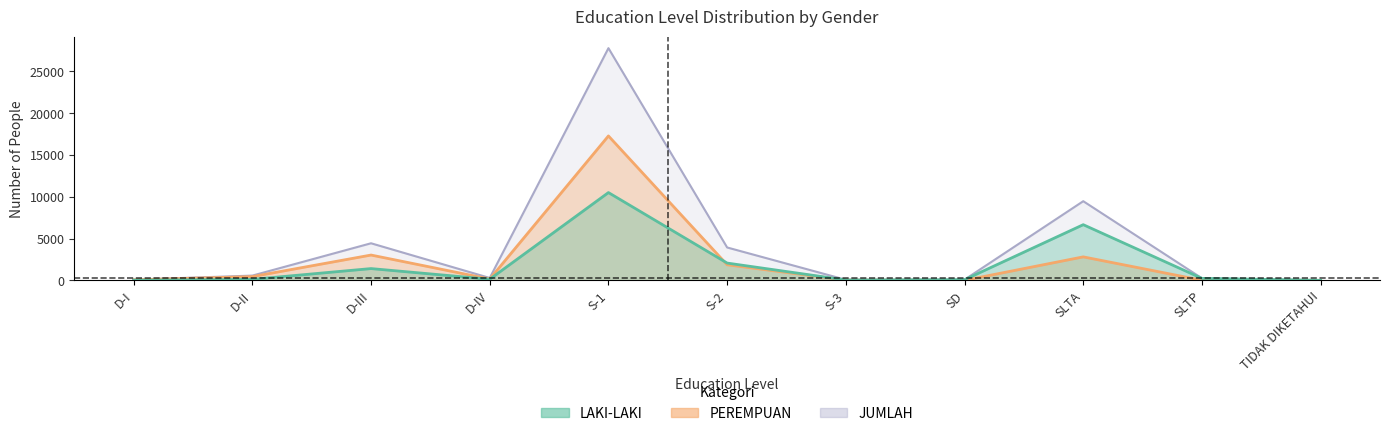

Reading left to right, extract all data points from this chart.

LAKI-LAKI: 22	121	1409	133	10507	2069	40	80	6663	236	2
PEREMPUAN: 60	448	3029	154	17286	1866	27	2	2811	11	1
JUMLAH: 82	569	4438	287	27793	3935	67	82	9474	247	3